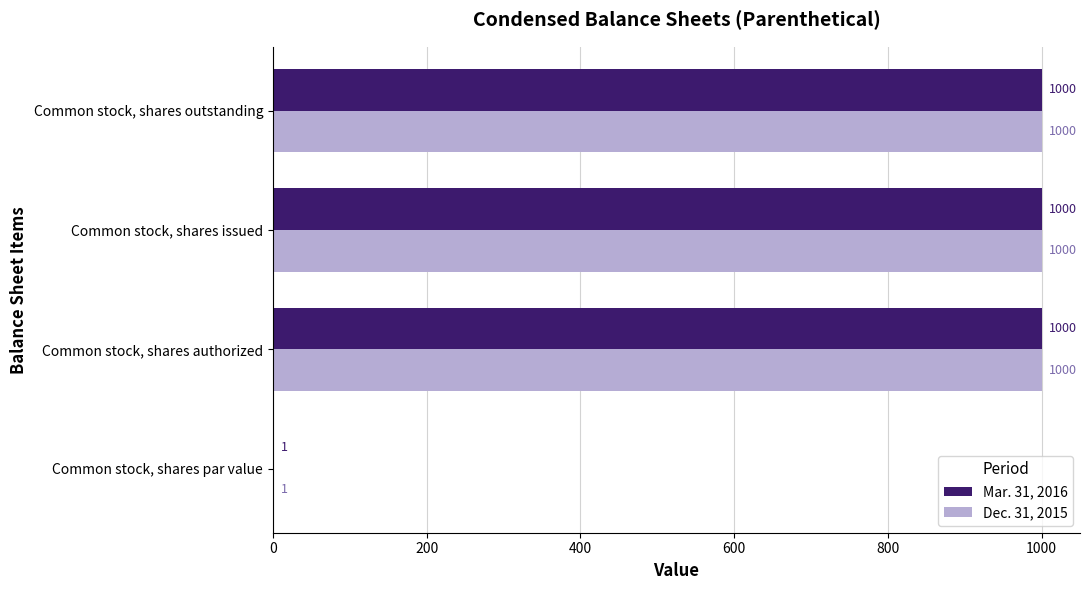

Is the value of Dec. 31, 2015 at Common stock, shares outstanding greater than the value of Mar. 31, 2016 at Common stock, shares par value?

Yes